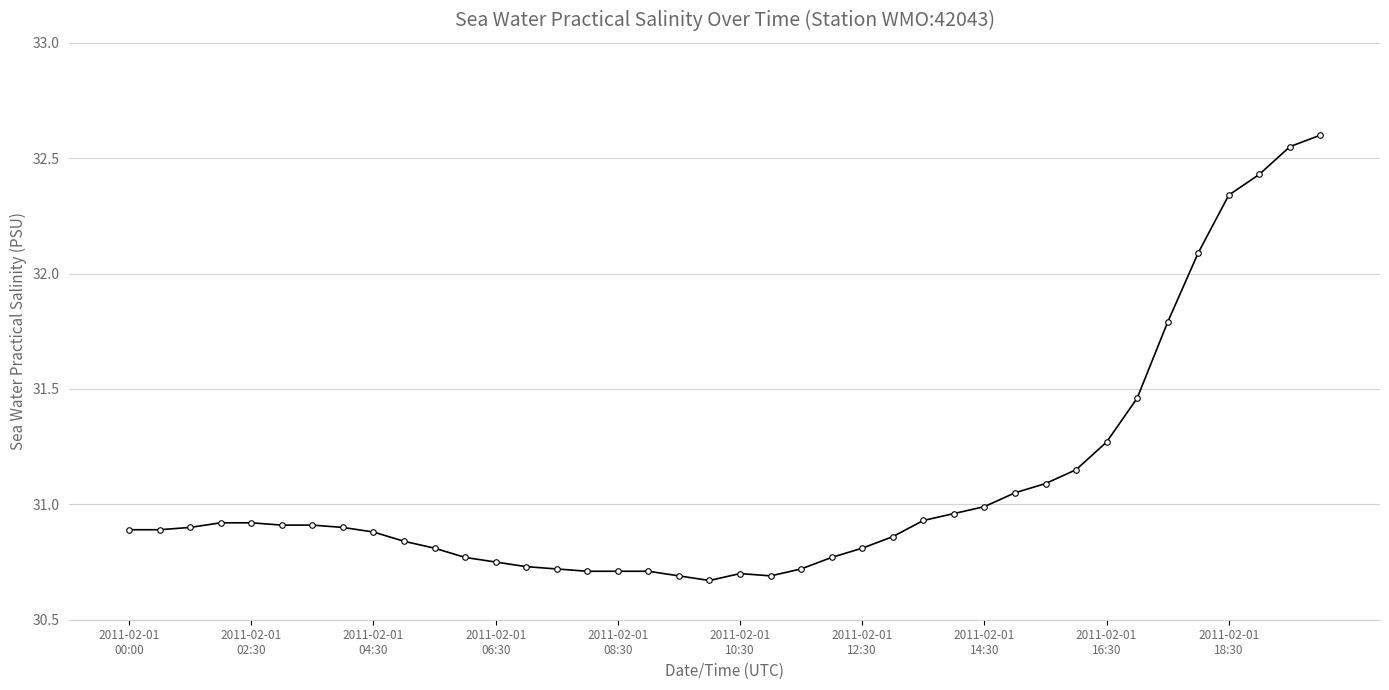

What is the sum of all values?

1243.5